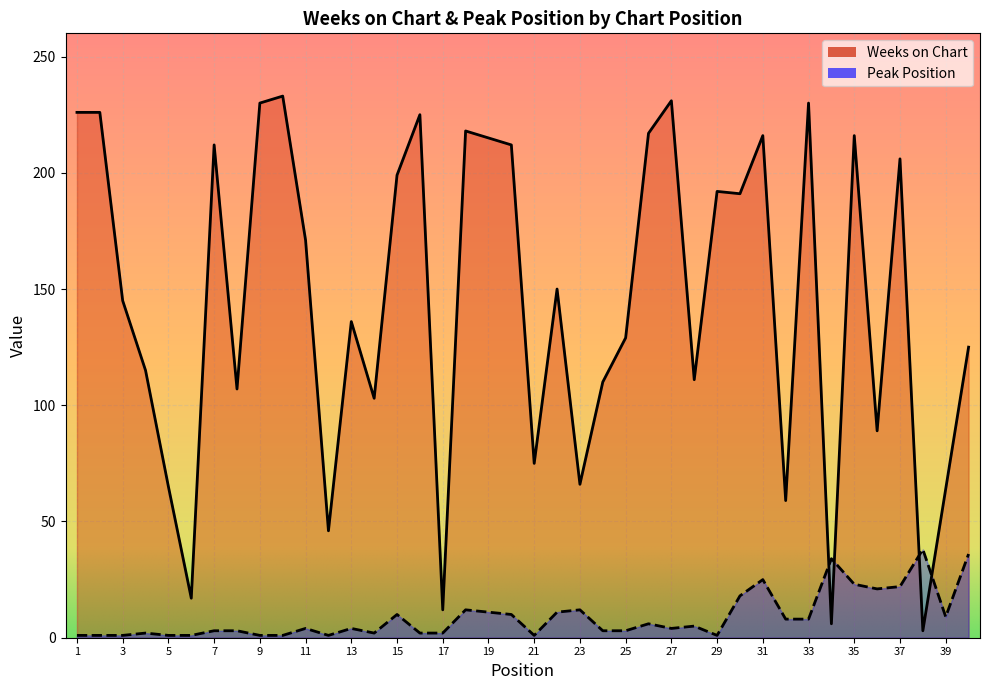

At which label does Peak Position first exceed 4?

15